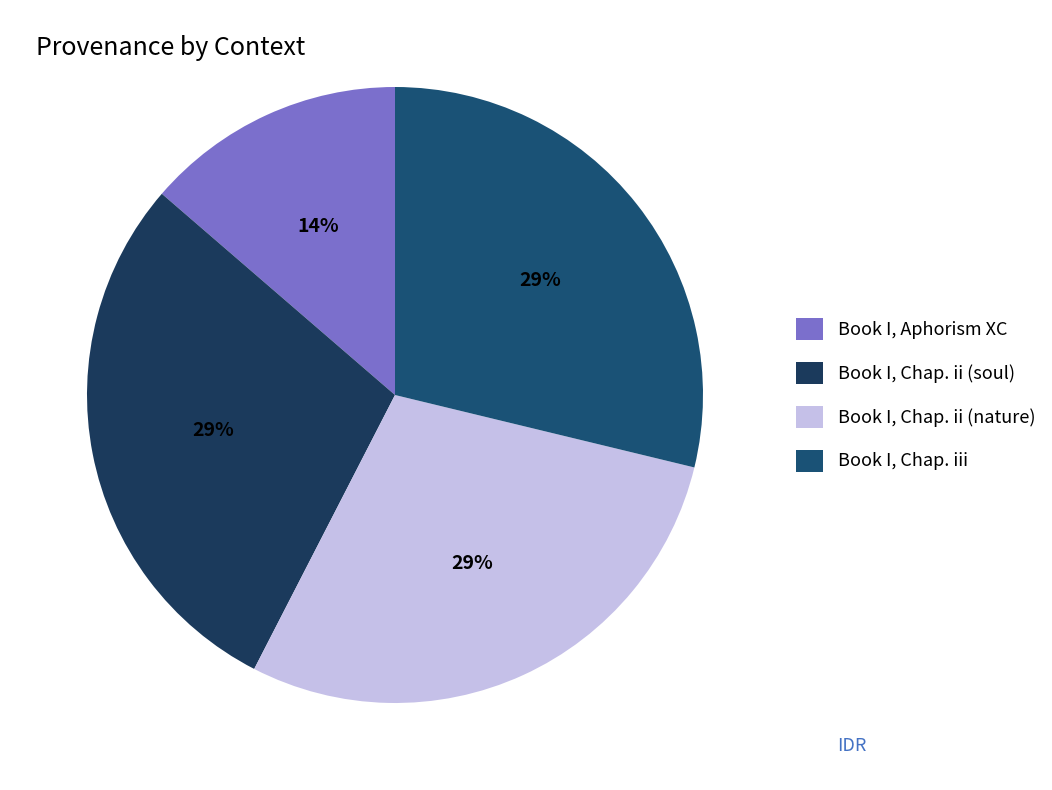

To the nearest percent, what is the combined percentage of Book I, Chap. ii (nature) and Book I, Chap. iii?

58%